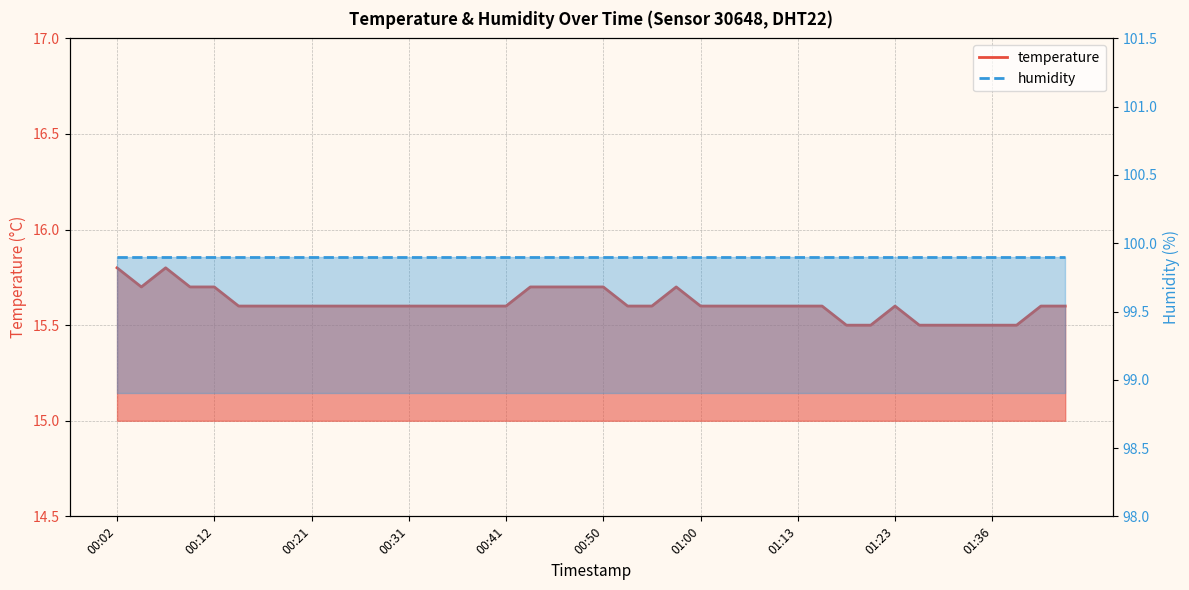

Which label corresponds to the largest value in the chart?

00:02